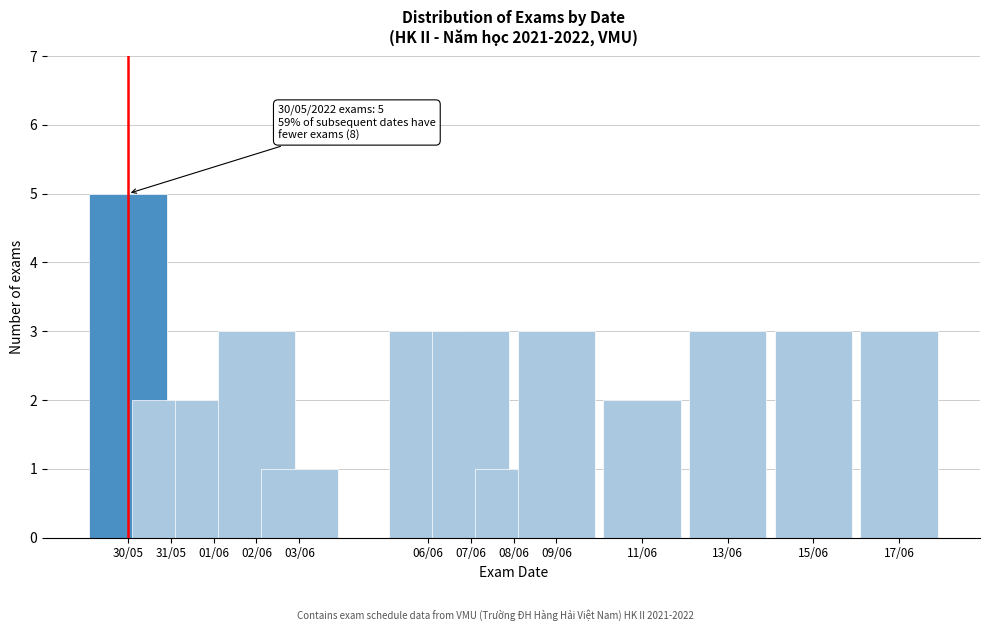

Reading right to left, transcribe all the data shown in this chart.

17/06=3	15/06=3	13/06=3	11/06=2	09/06=3	08/06=1	07/06=3	06/06=3	03/06=1	02/06=3	01/06=2	31/05=2	30/05=5